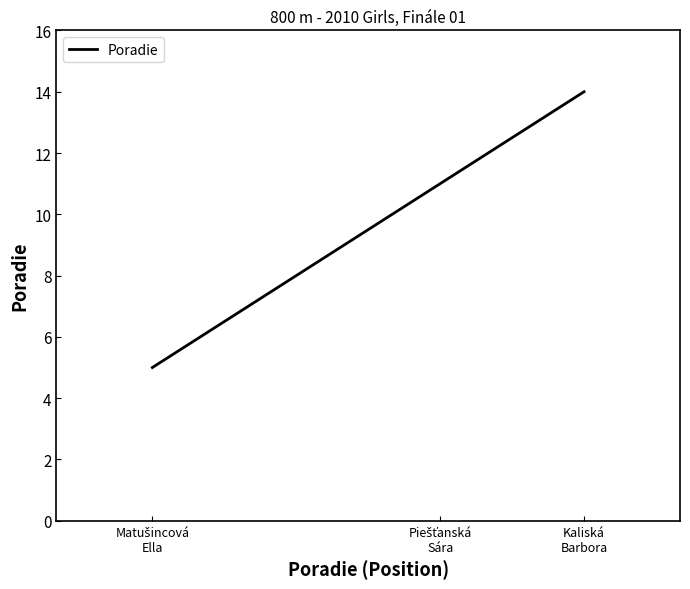

What is the average value?

10